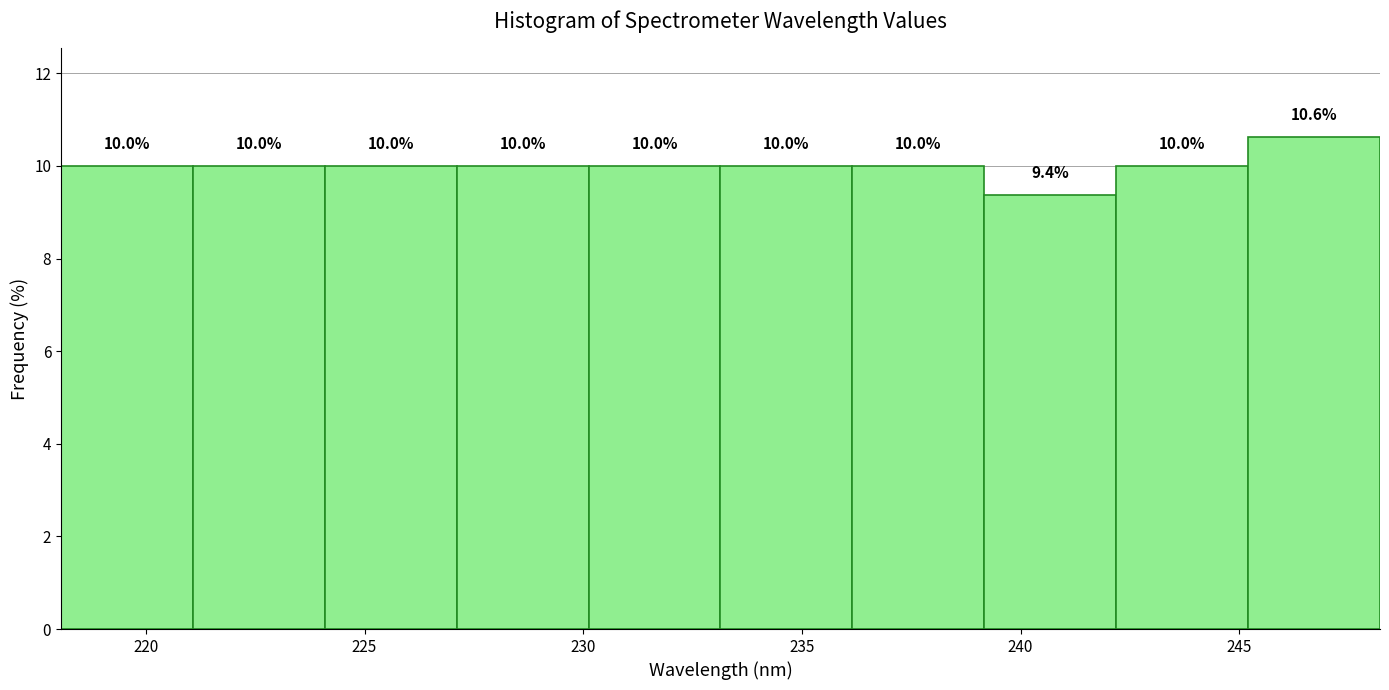

What is the height of the bar covering 233 to 236 on the x-axis? The bar edges are not printed on the chart, so give them approximately, as read against the axis.

10.0